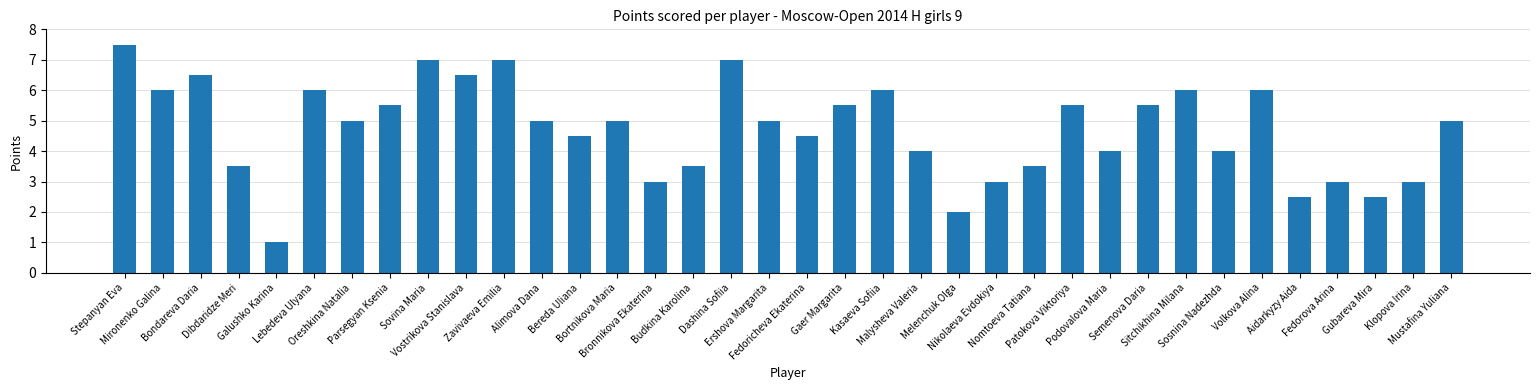

What is the value of the 17th bar from the left?

7.0